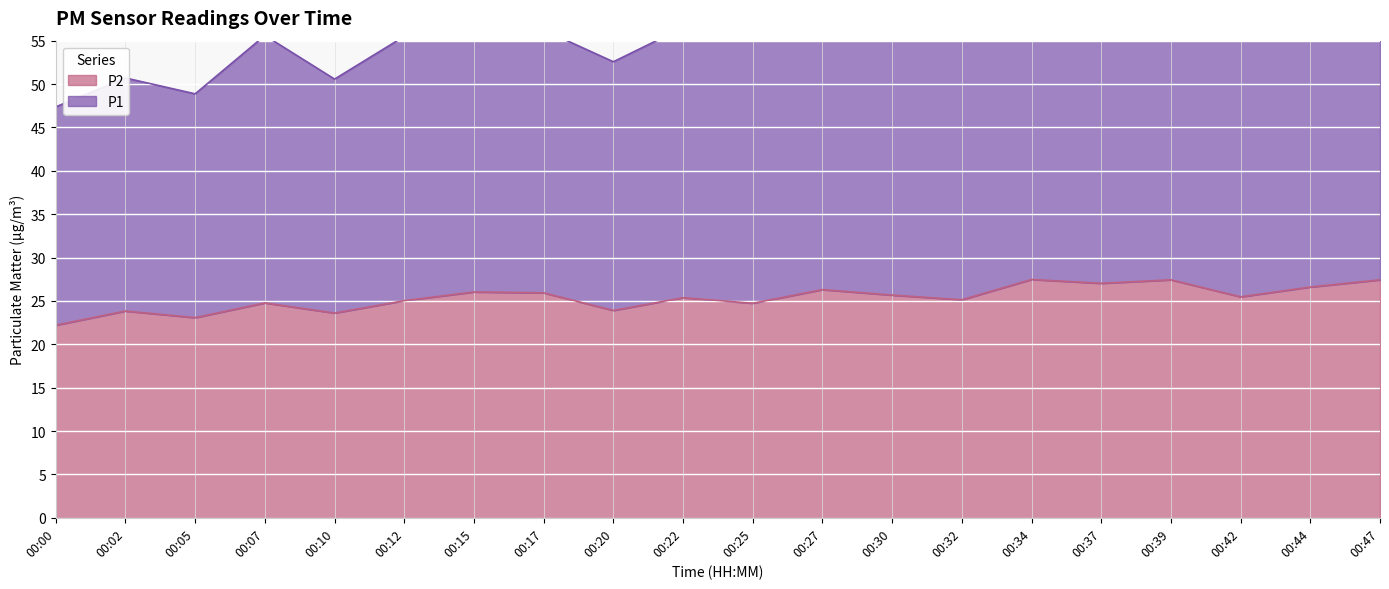

What is the difference between the second highest and second lowest values in the P2 series?

4.4